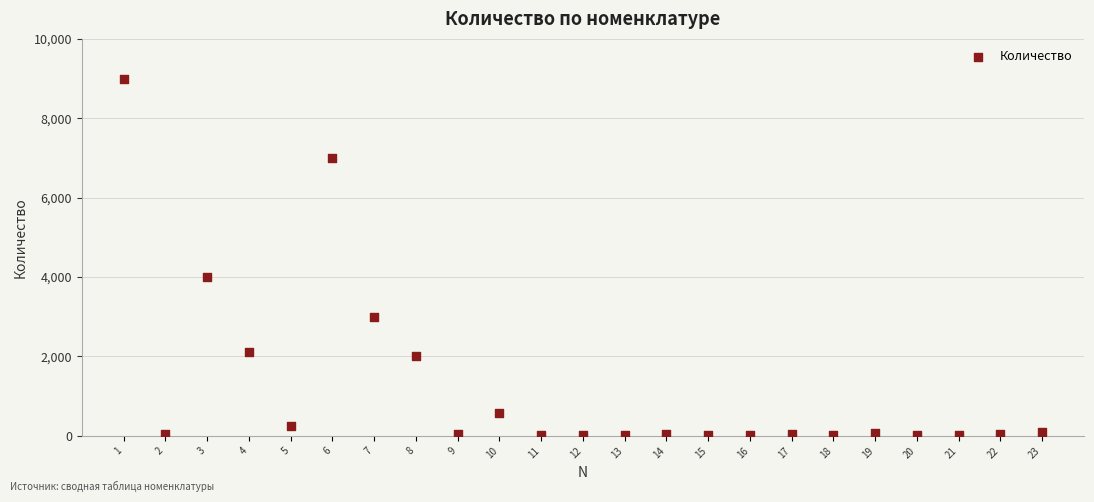

What is the range of X values (max minus min)?

22